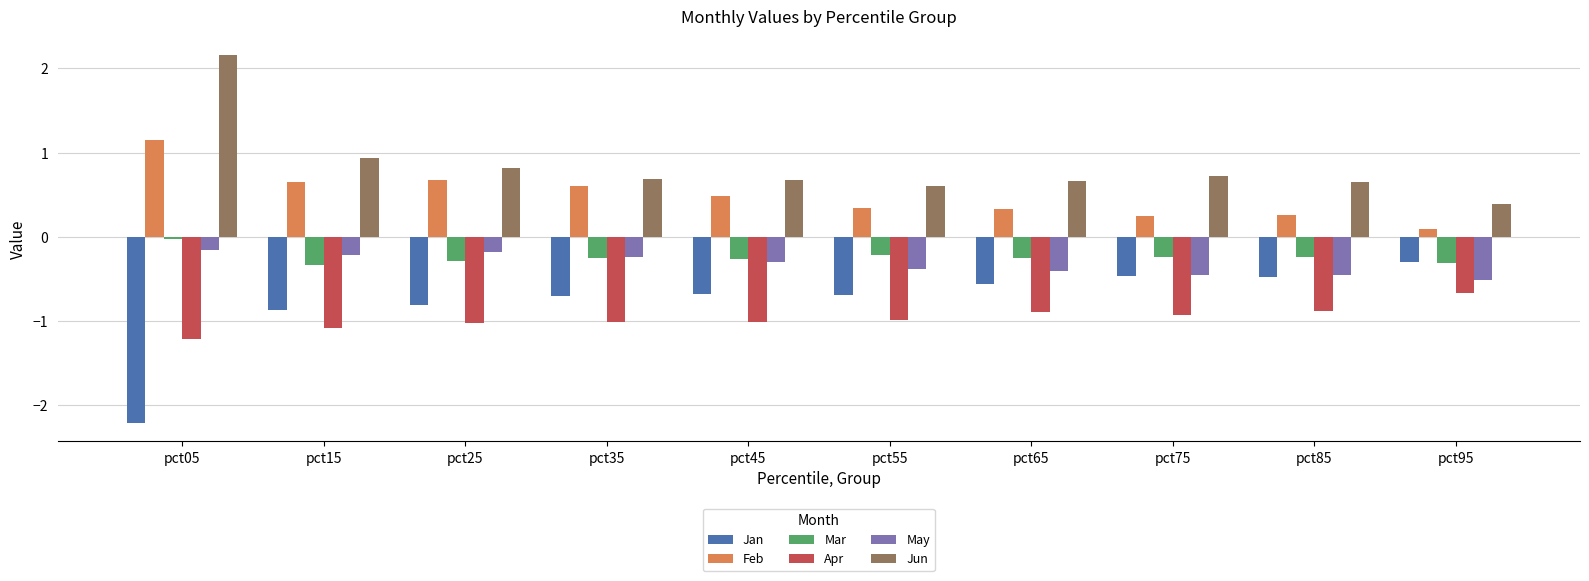

True or false: Feb has a value of 0.1 at pct75.

False